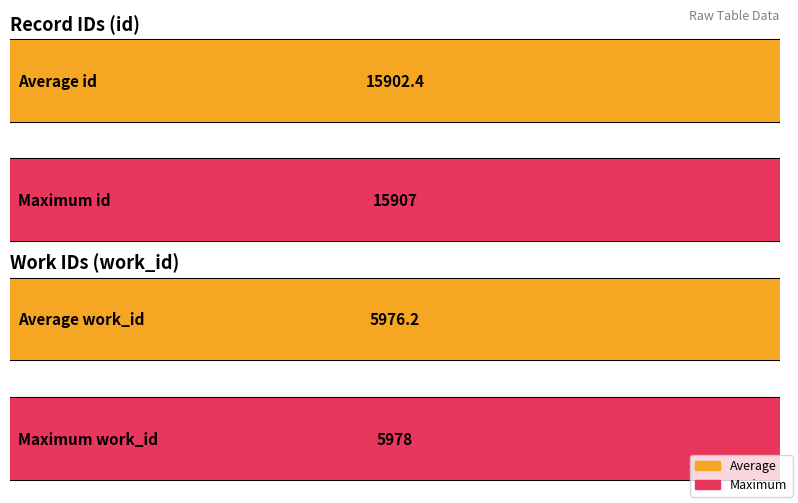

The value of id at 15899 is 15899. True or false?

True